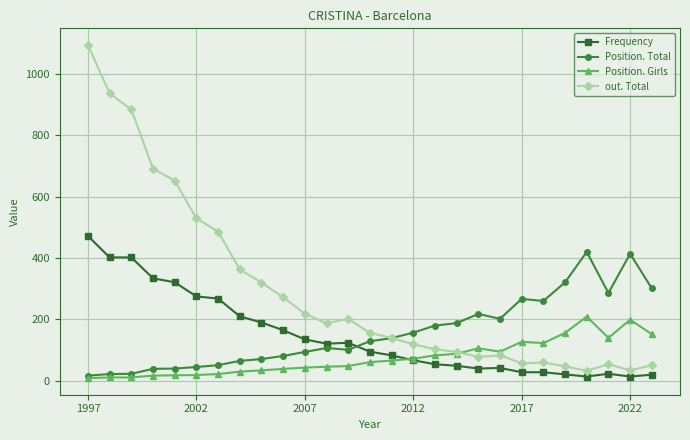

What is the sum of all Frequency values?

3997